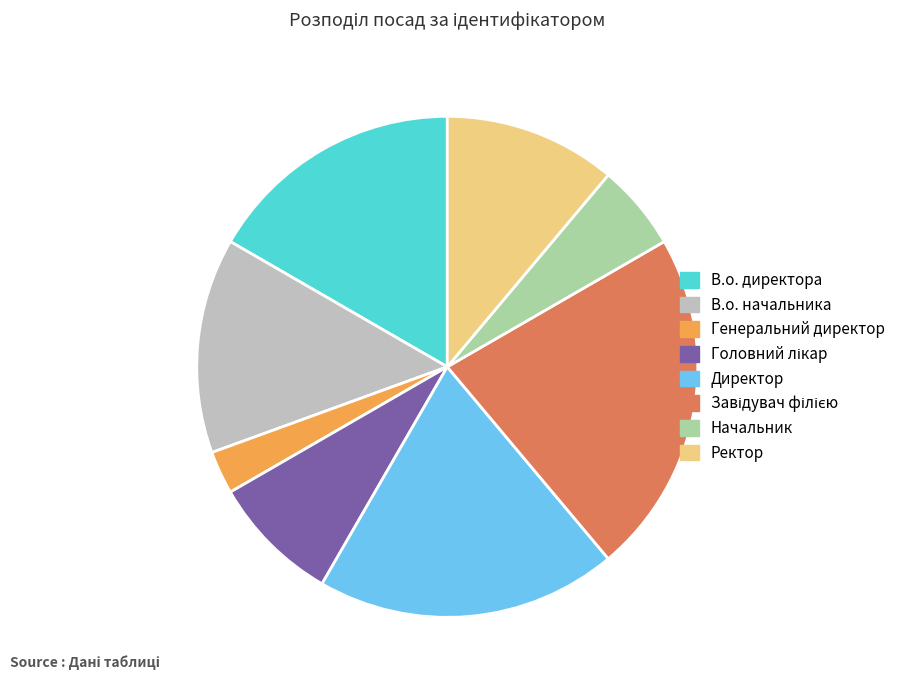

The В.о. начальника slice represents 14% of the pie. True or false?

True